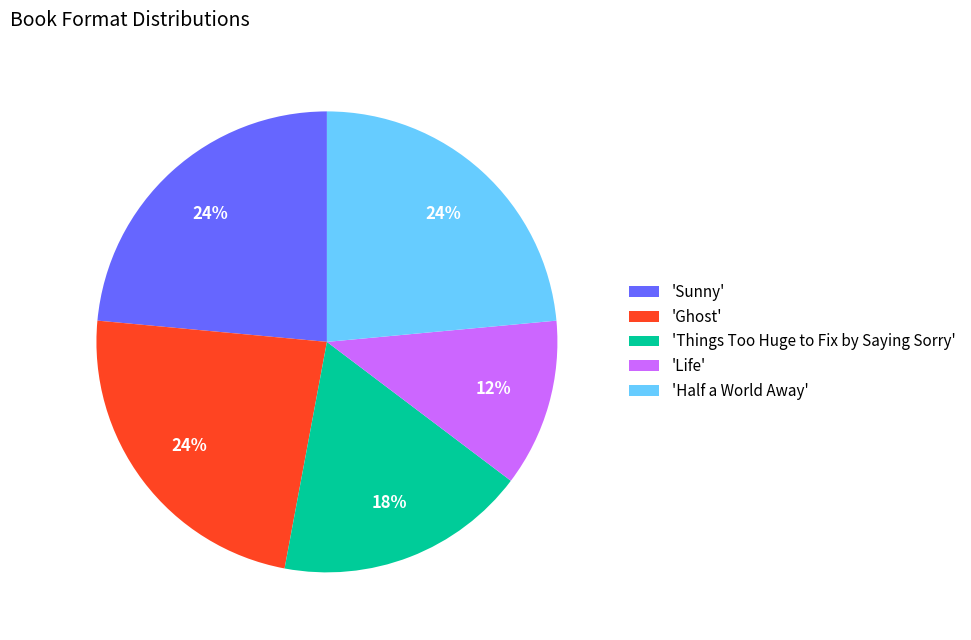

Is 'Half a World Away' the majority of the pie?

No